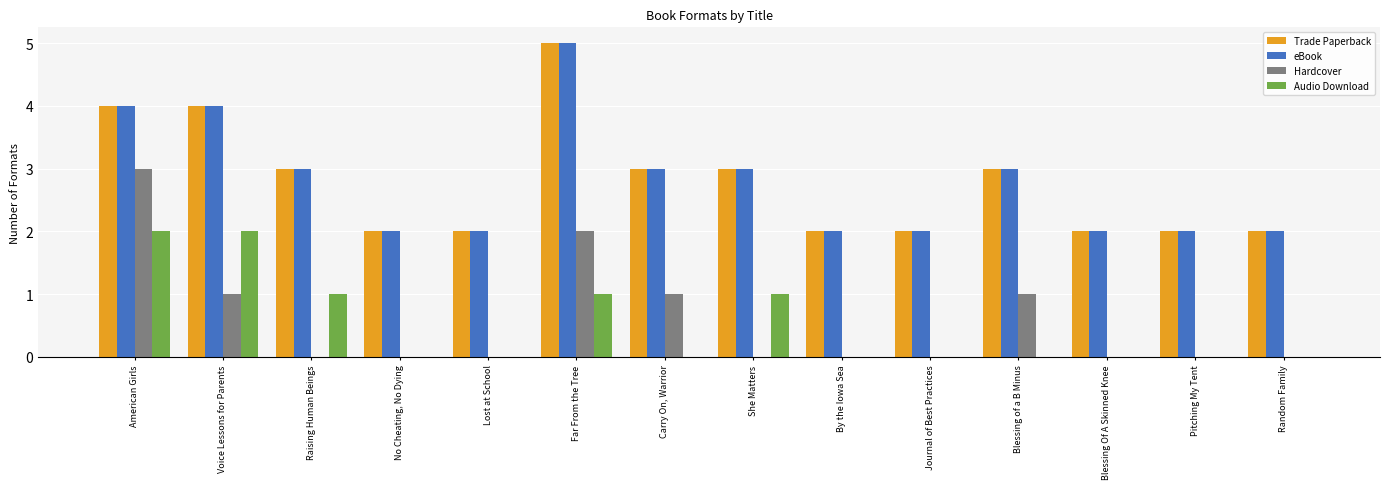

The Audio Download series shows -1 at Random Family. True or false?

False